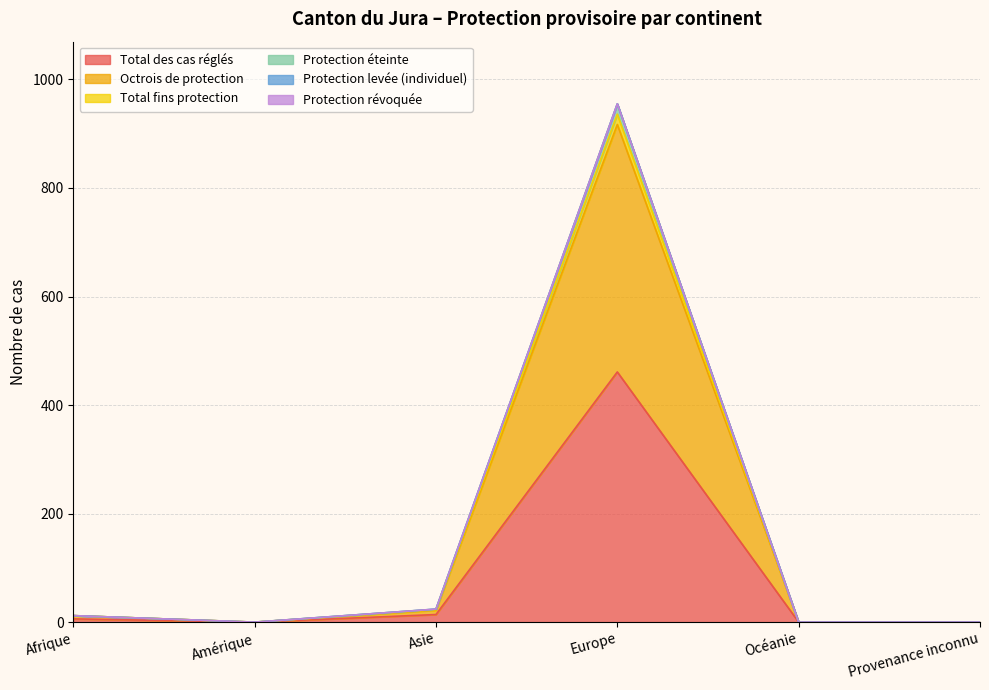

Where does the Total des cas réglés series first go above 6?

Asie